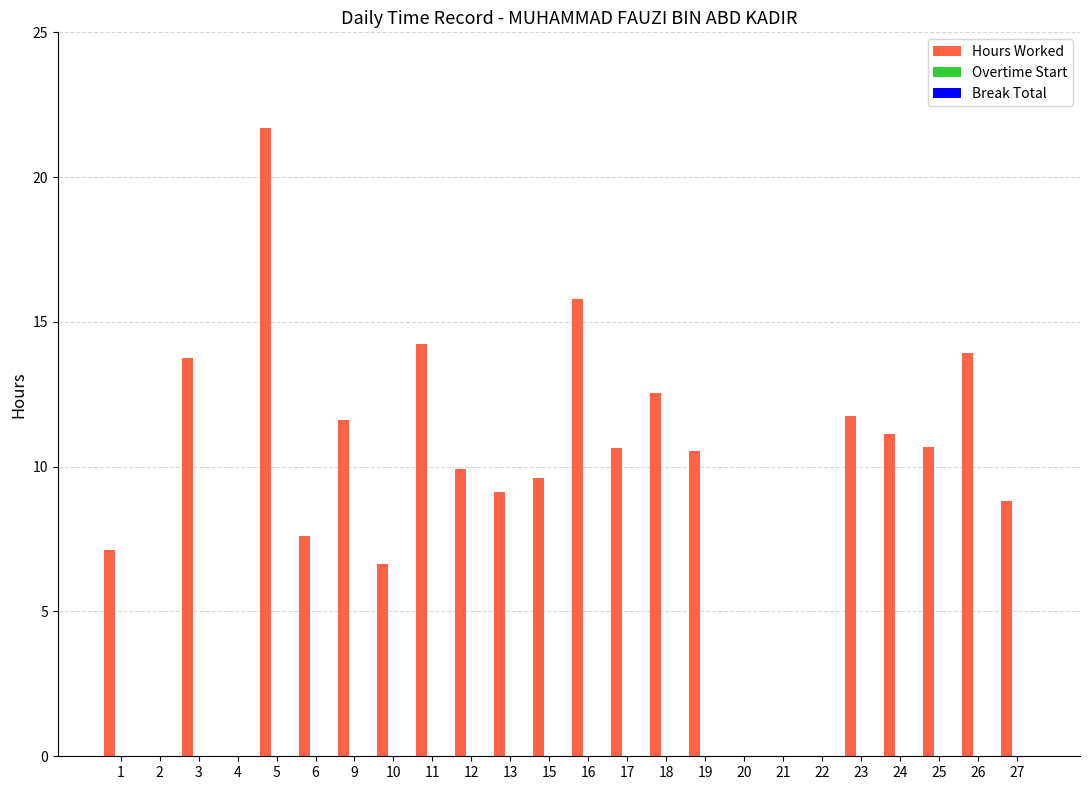

What is the sum of all values?

217.1